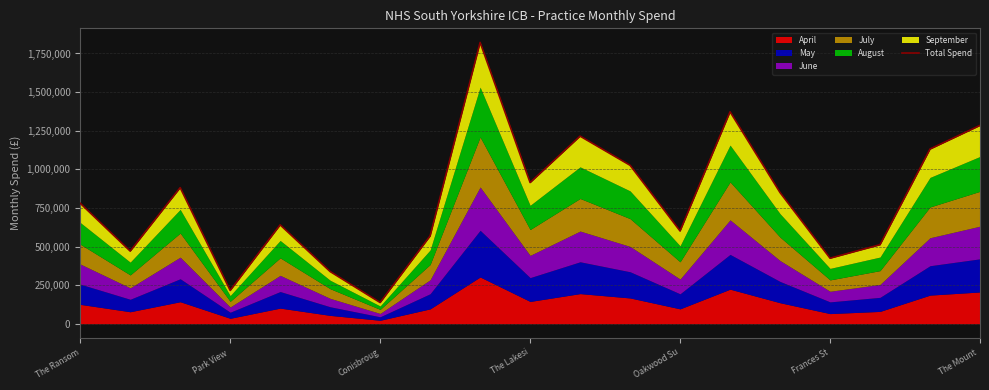

True or false: the data has more than 1 interior local peaks.

True